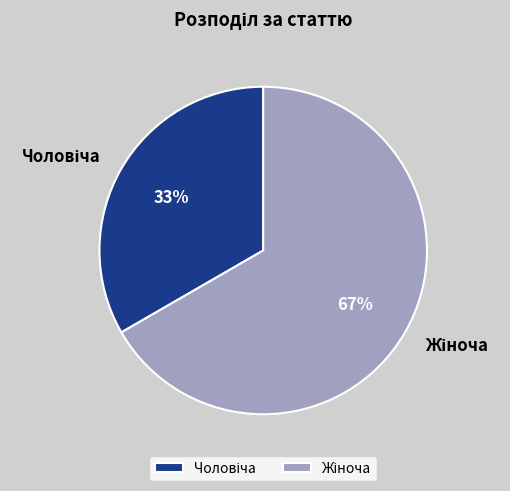

Count the number of slices in the pie.

2